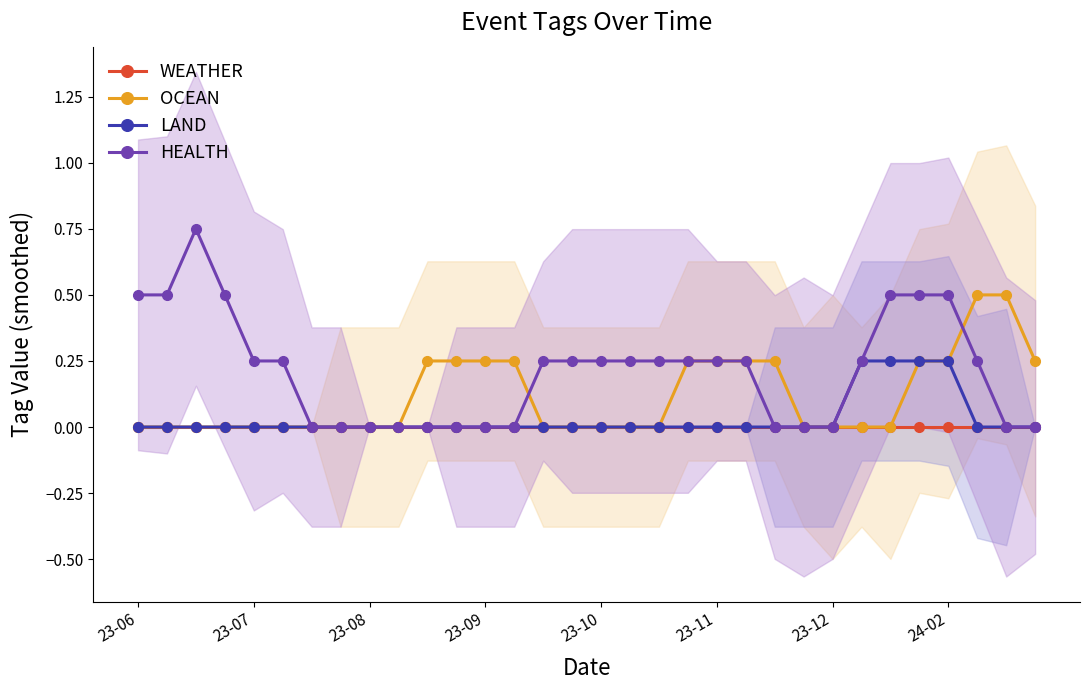

Is it true that OCEAN equals 0.3 at 23-08?

False